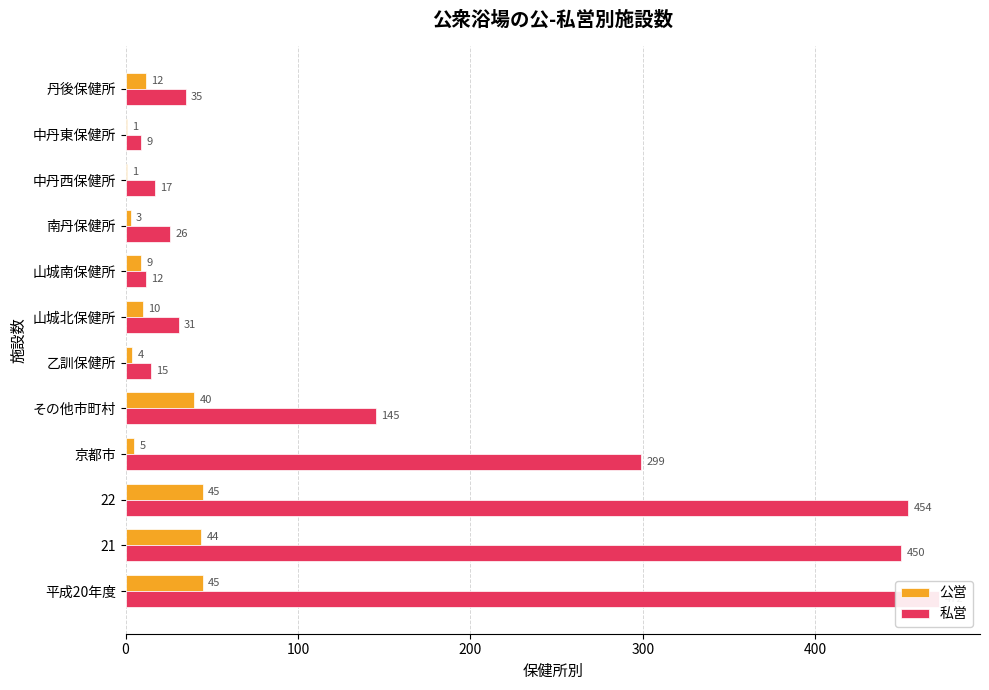

What value does the 公営 series have at 400, to the nearest 10?

40